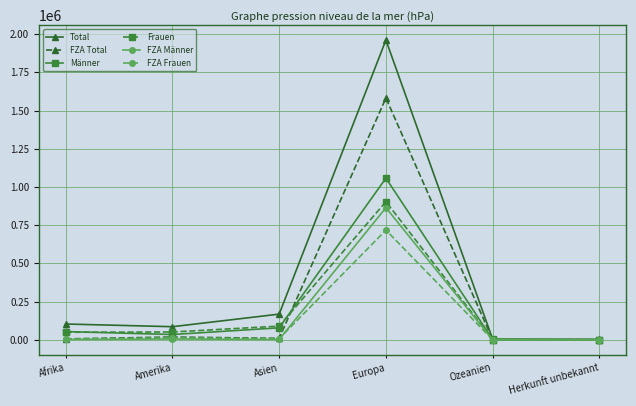

Does the chart have visible grid lines?

Yes